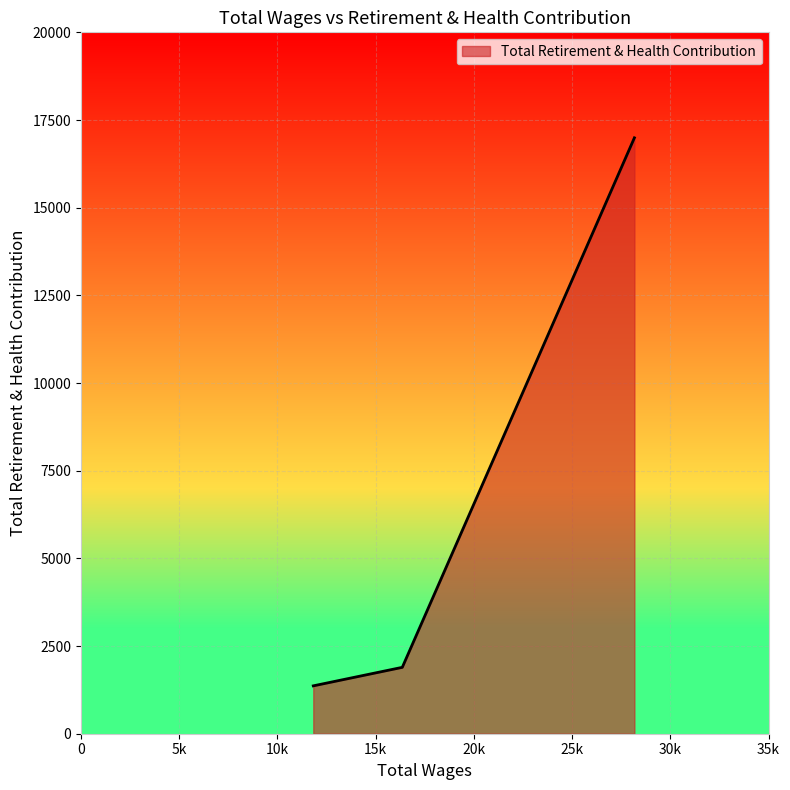

What is the maximum value shown in the chart?

16992